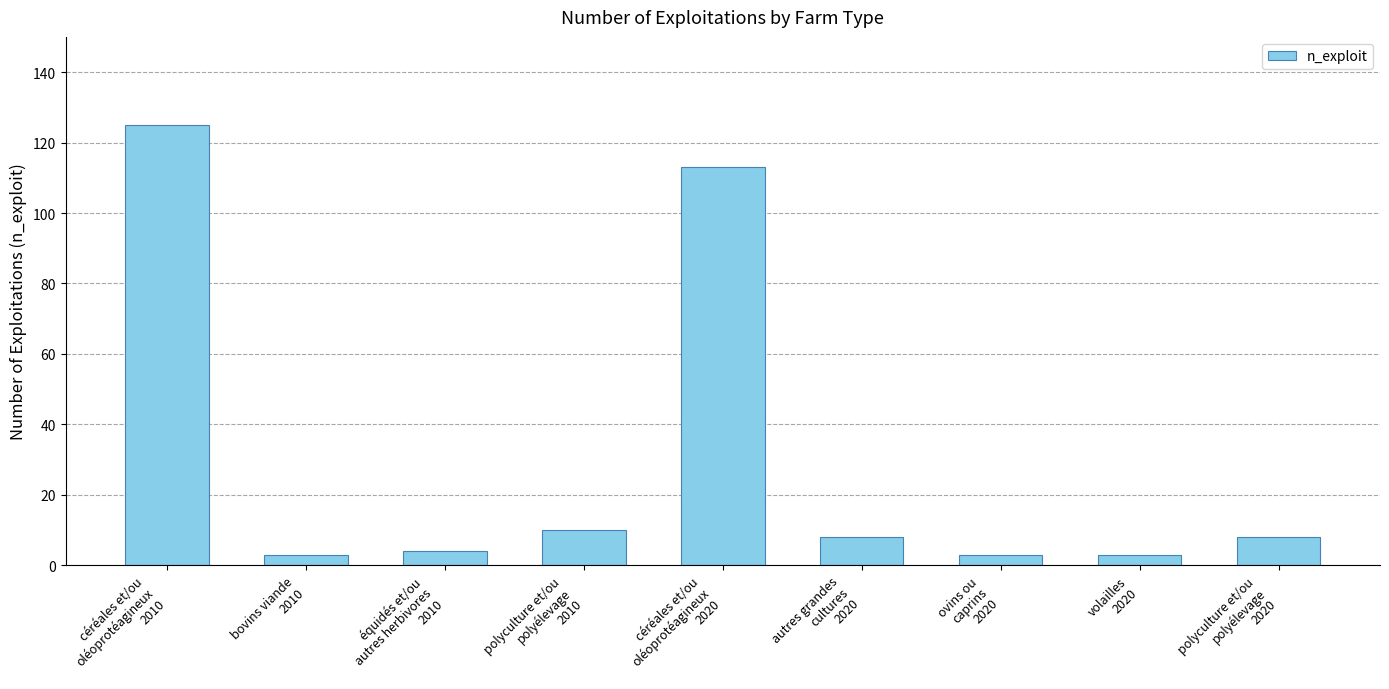

True or false: the data shows 3 at volailles
2020.

True